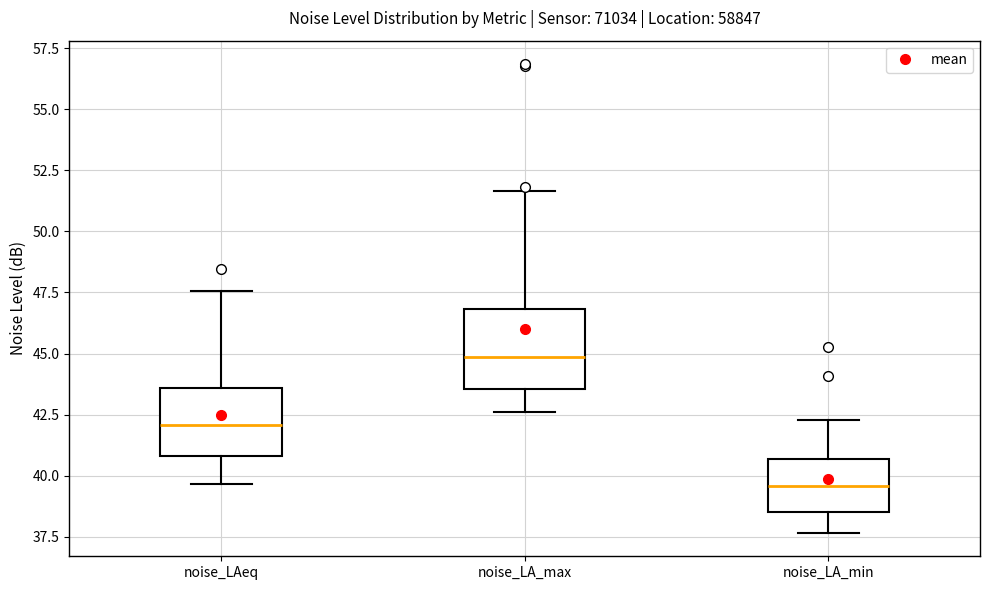

Reading left to right, transcribe this box plot: for each box, give where its median line is, the range the box spans, and where its two whiskers end, as read against the y-axis. The values are not printed on the chart, so give them approximately, as read against the axis.

noise_LAeq: median 42.0, box 41.0 to 43.5, whiskers 39.5 to 47.5
noise_LA_max: median 45.0, box 43.5 to 47.0, whiskers 42.5 to 51.5
noise_LA_min: median 39.5, box 38.5 to 40.5, whiskers 37.5 to 42.5